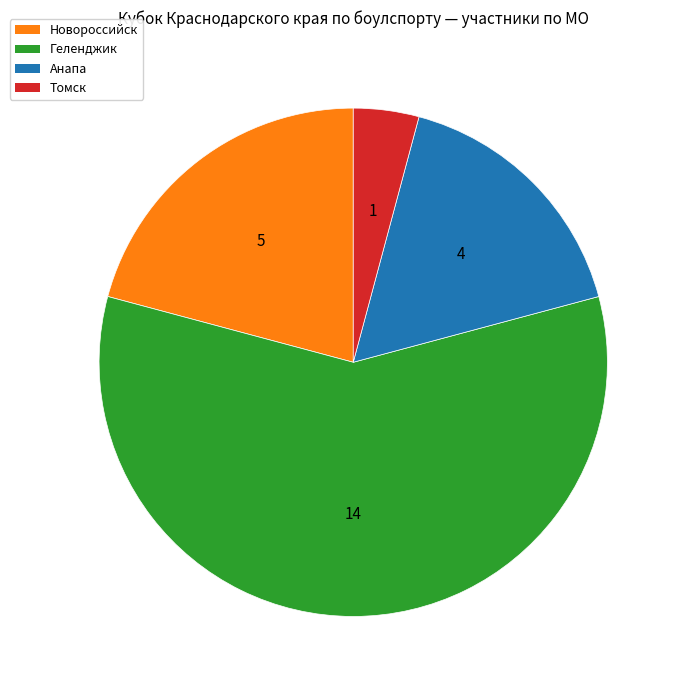

Is the sum of Новороссийск and Томск greater than half?

No